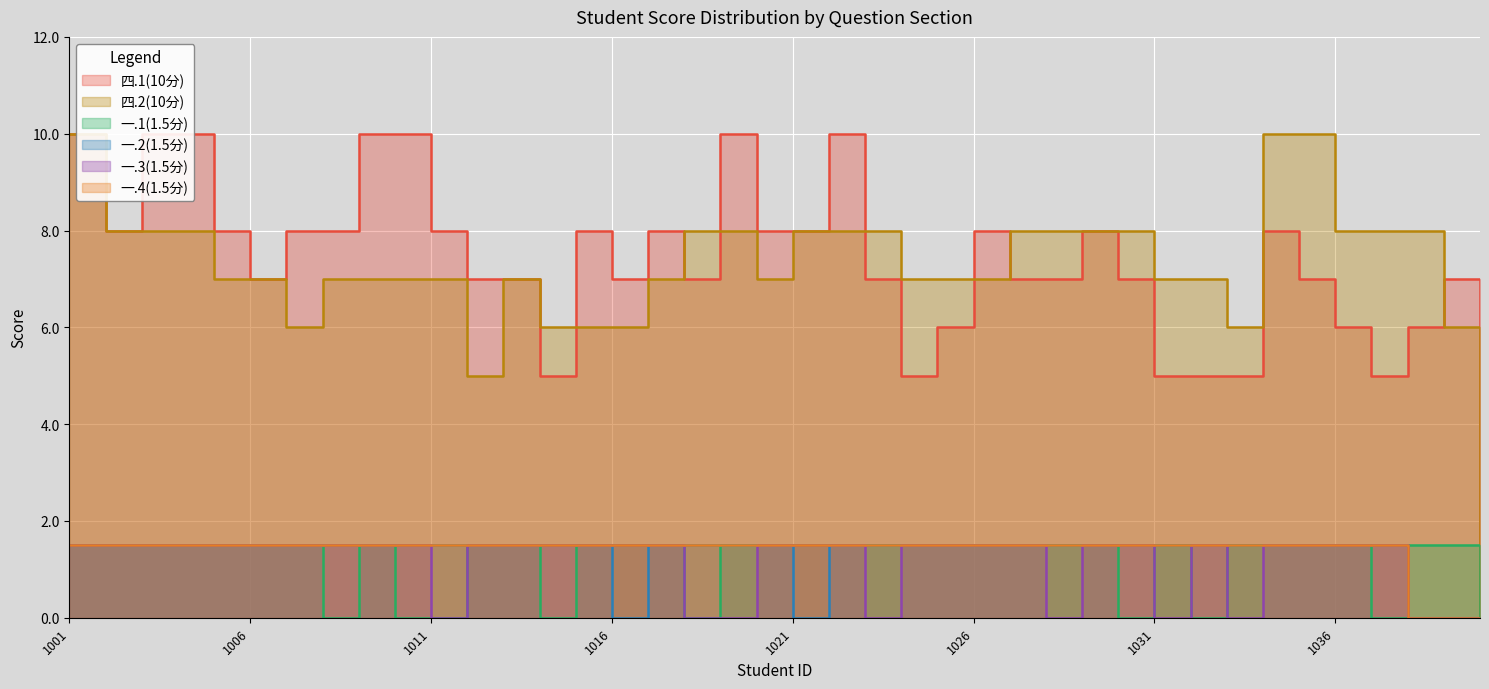

In 四.2(10分), how many points are higher than both neighbors (excluding endpoints)?

1